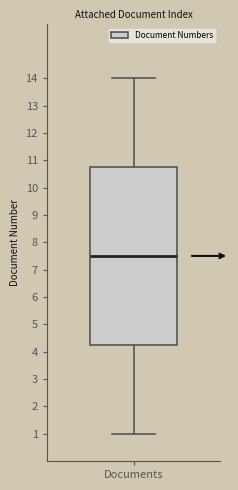

Read this box plot against the y-axis: the position of the median line, the range covered by the box, and the ends of both whiskers. The values are not printed on the chart, so give them approximately, as read against the axis.

median 7.5, box 4.3 to 10.8, whiskers 1.0 to 14.0